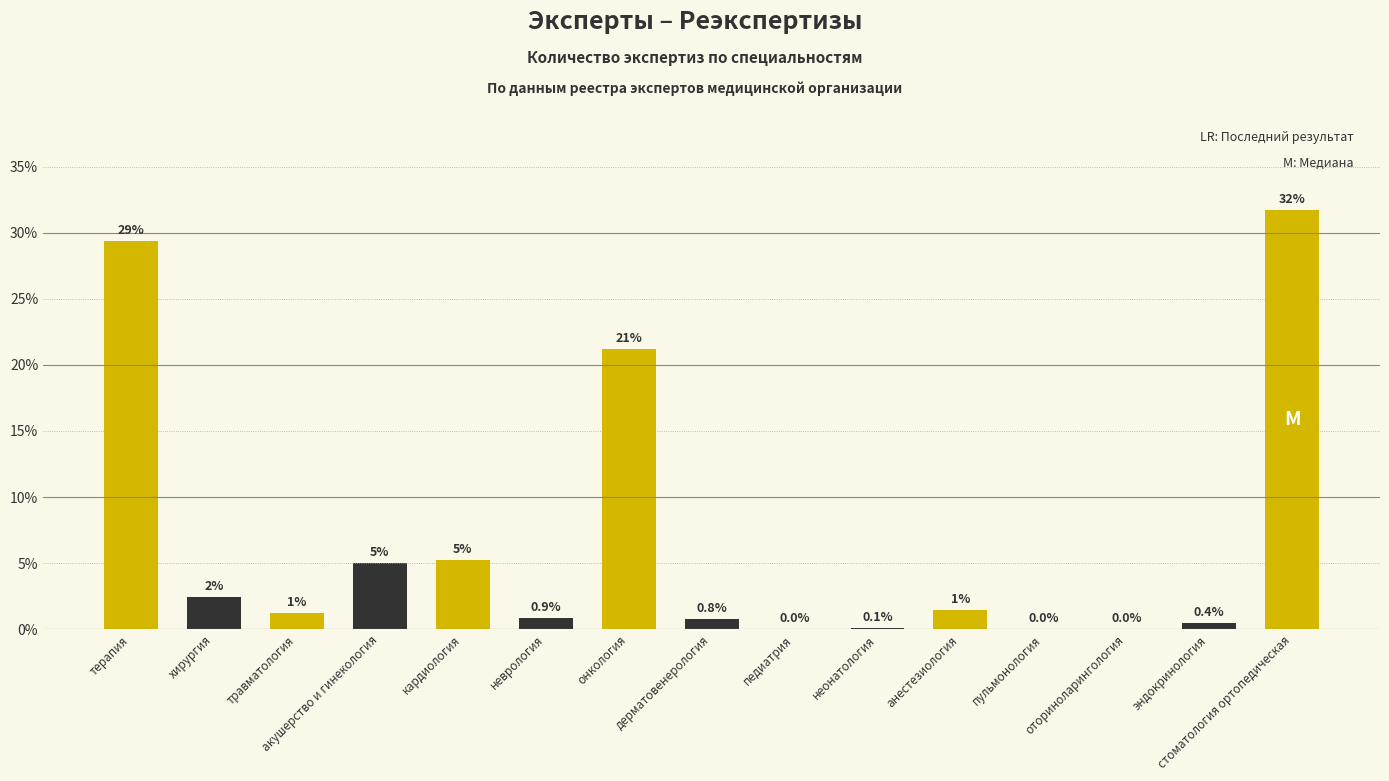

The value at онкология is 21.2. True or false?

True